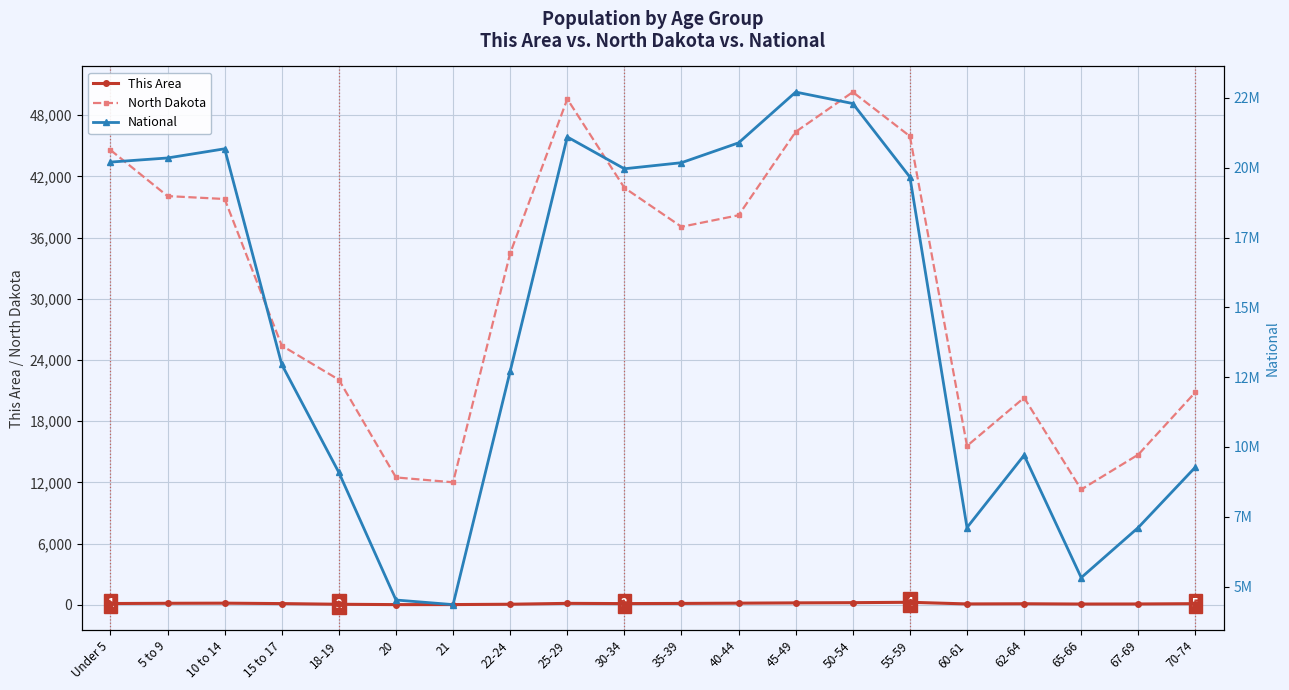

Where does the North Dakota series first go above 37065?

Under 5